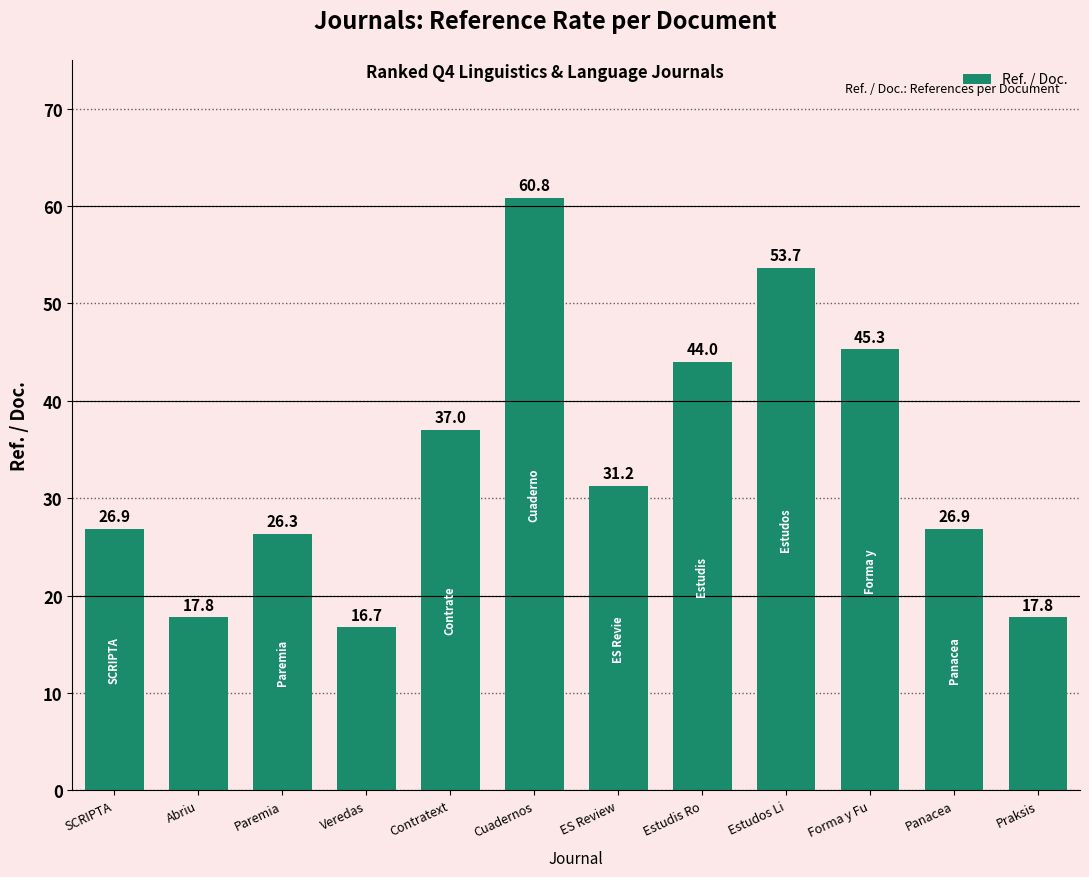

How many distinct data groups are displayed?

1